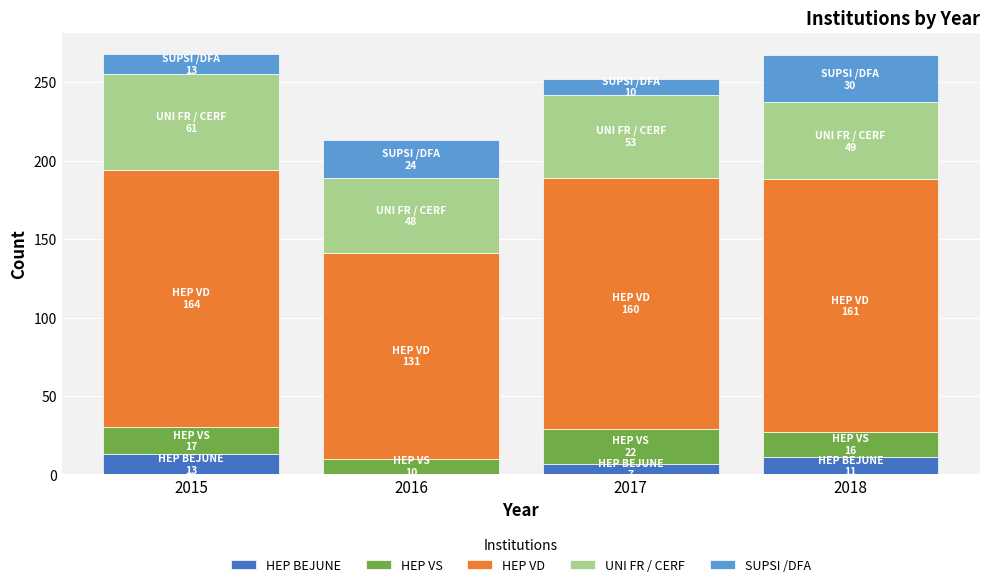

Count the number of data series in this chart.

5